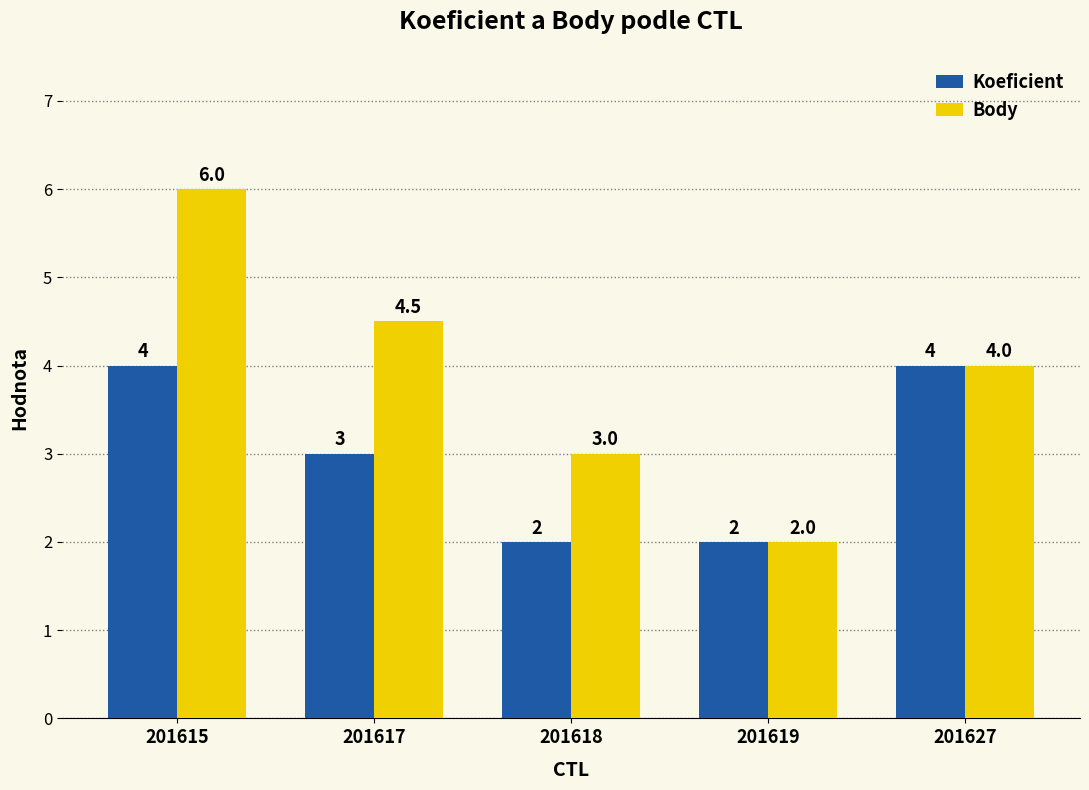

Which category has the highest value across all series?

201615